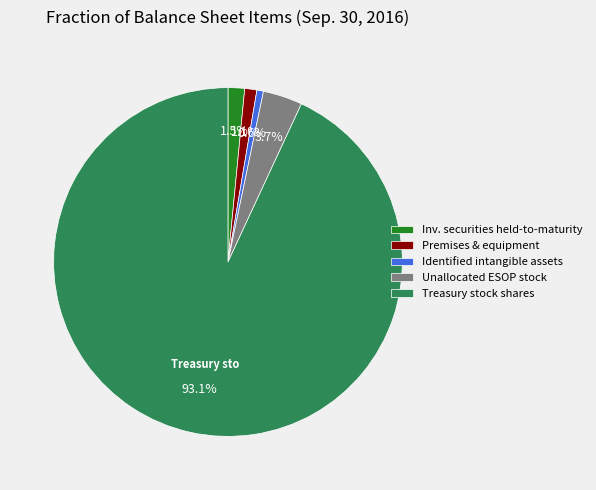

How much of the chart is everything except Unallocated ESOP stock?

96.3%